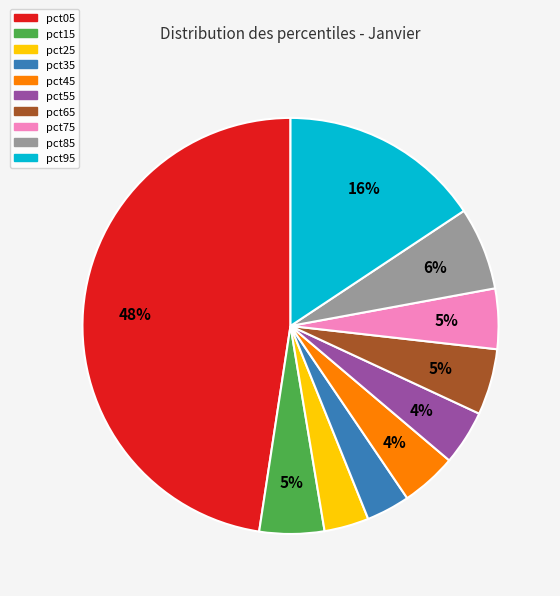

How many segments does this pie chart have?

10